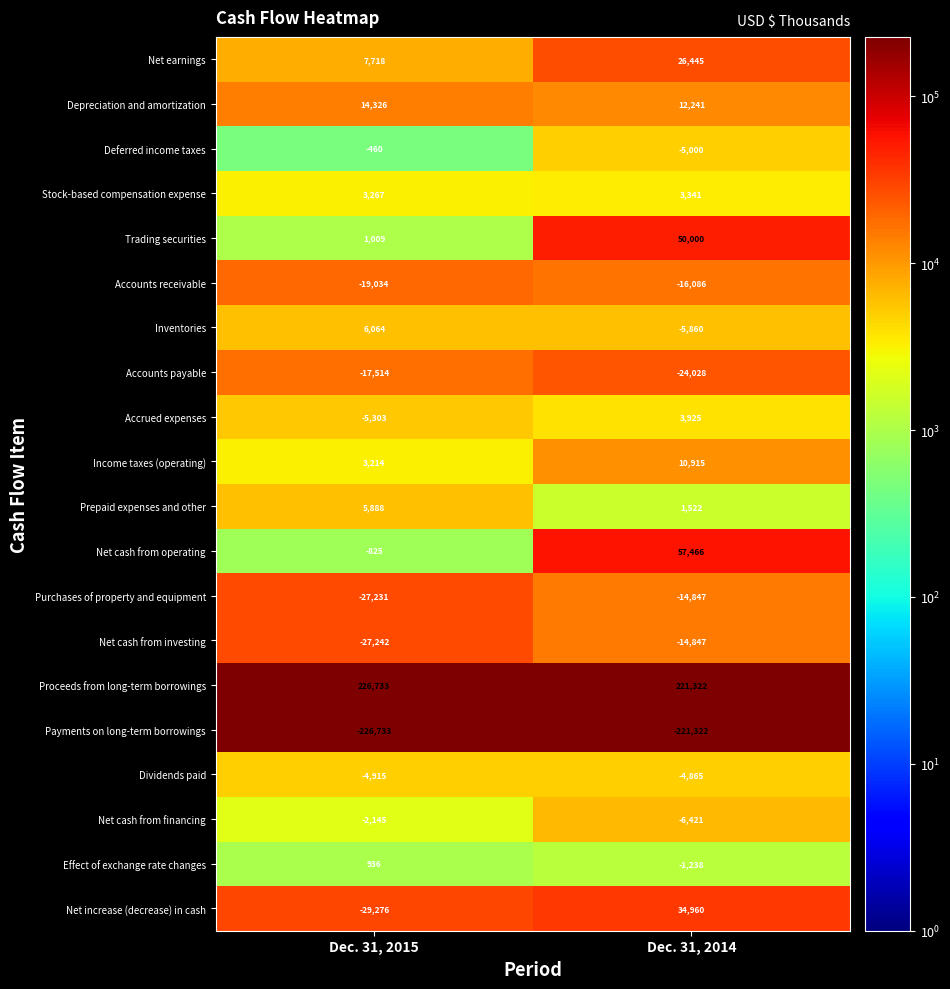

Count the number of data series in this chart.

20